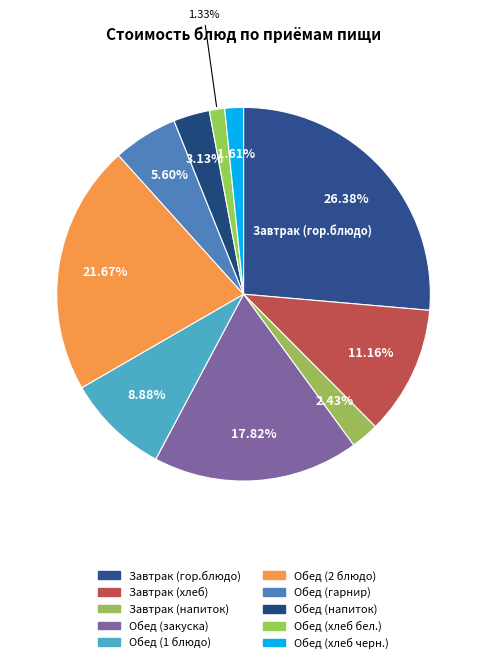

To the nearest percent, what portion does Обед (1 блюдо) represent?

9%